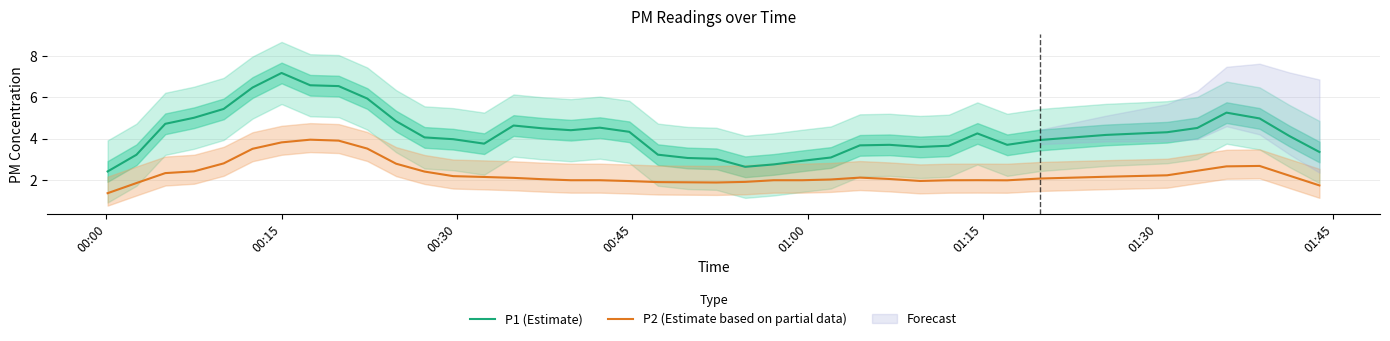

What is the lowest value of the P2 (Estimate based on partial data) series?

1.4